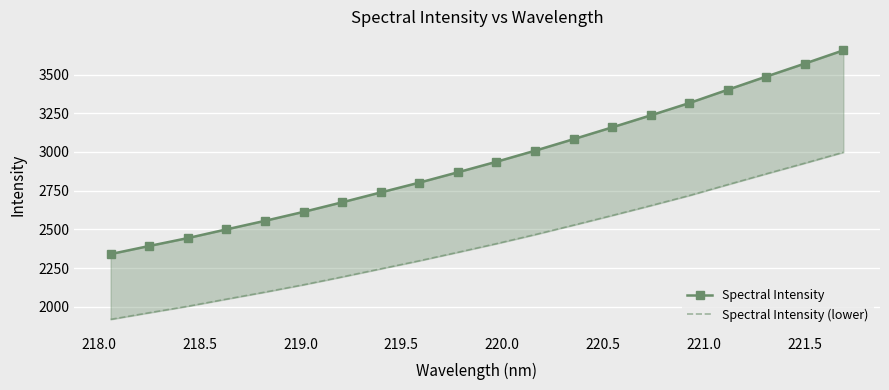

What is the highest value of the Spectral Intensity (lower) series?

2997.9